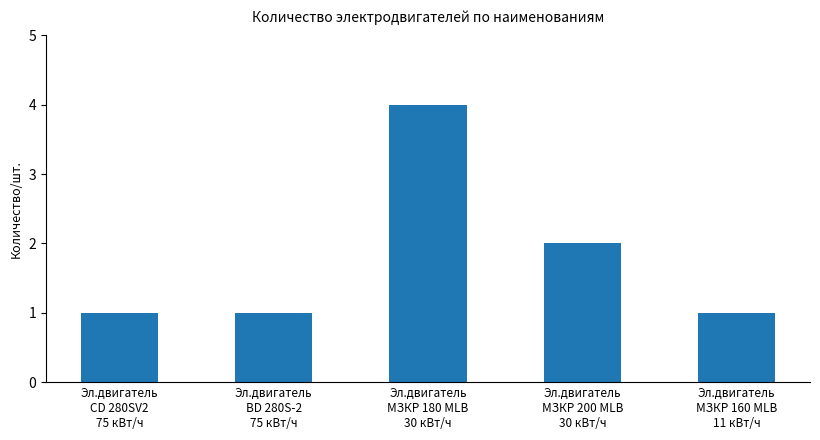

The chart shows a value of 0 at Эл.двигатель
BD 280S-2
75 кВт/ч. True or false?

False